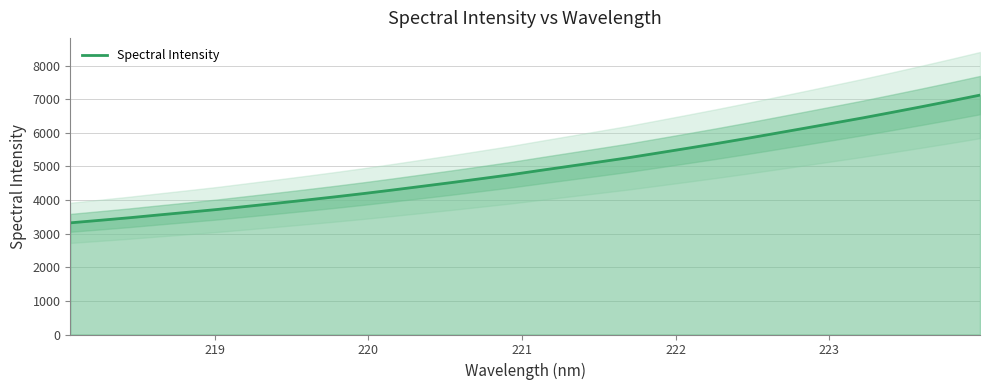

How many lines are shown in the chart?

1